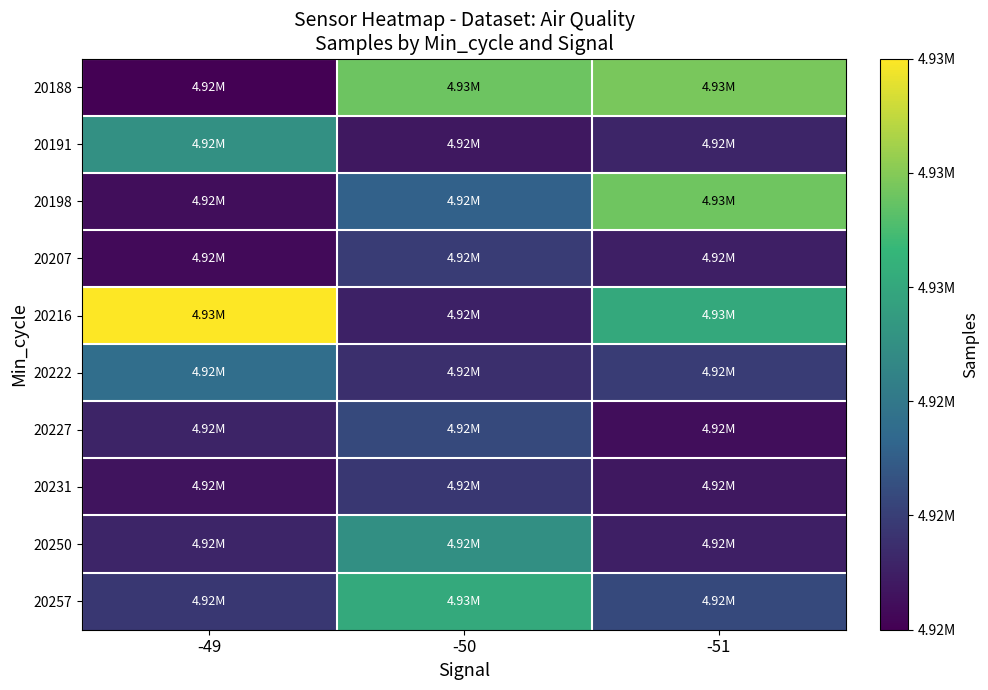

At how many categories does at least one series exceed 4922608?

3